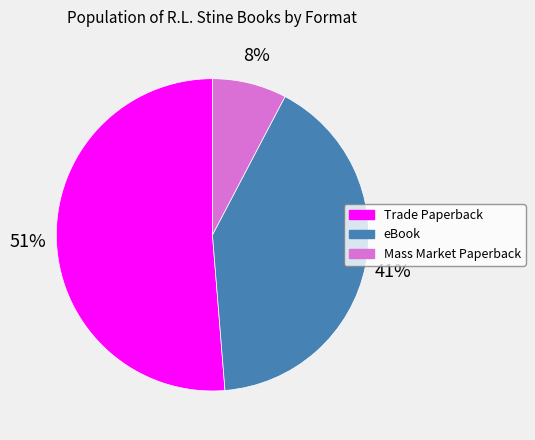

Which category has the smallest portion of the pie?

Mass Market Paperback